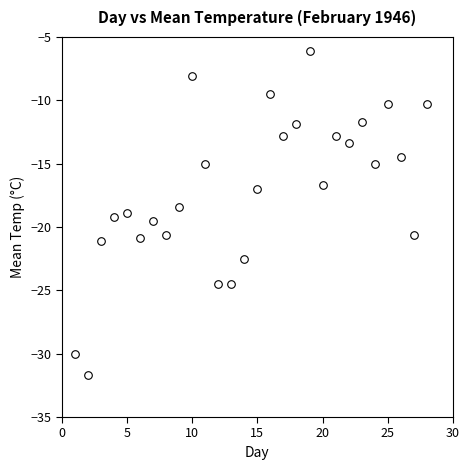

What Y value in the scatter plot is closest to -18?

-18.4